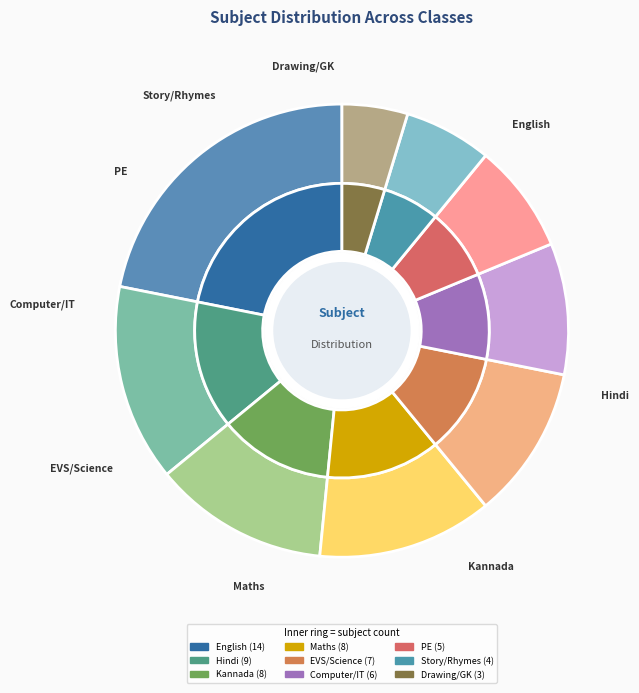

To the nearest percent, what is the combined percentage of Hindi and Drawing/GK?

19%